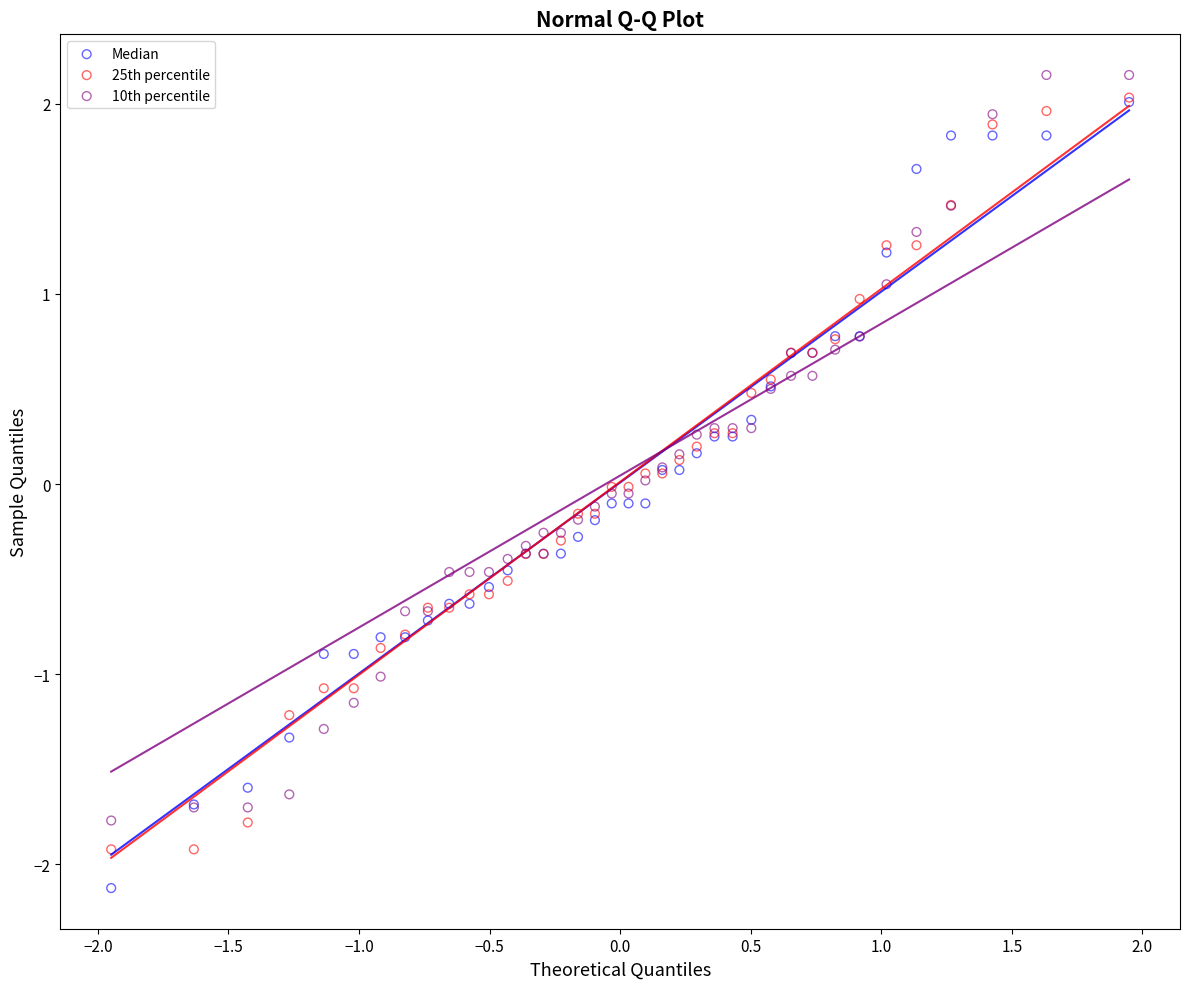

What are all the series names shown in the legend?

Median, 25th percentile, 10th percentile